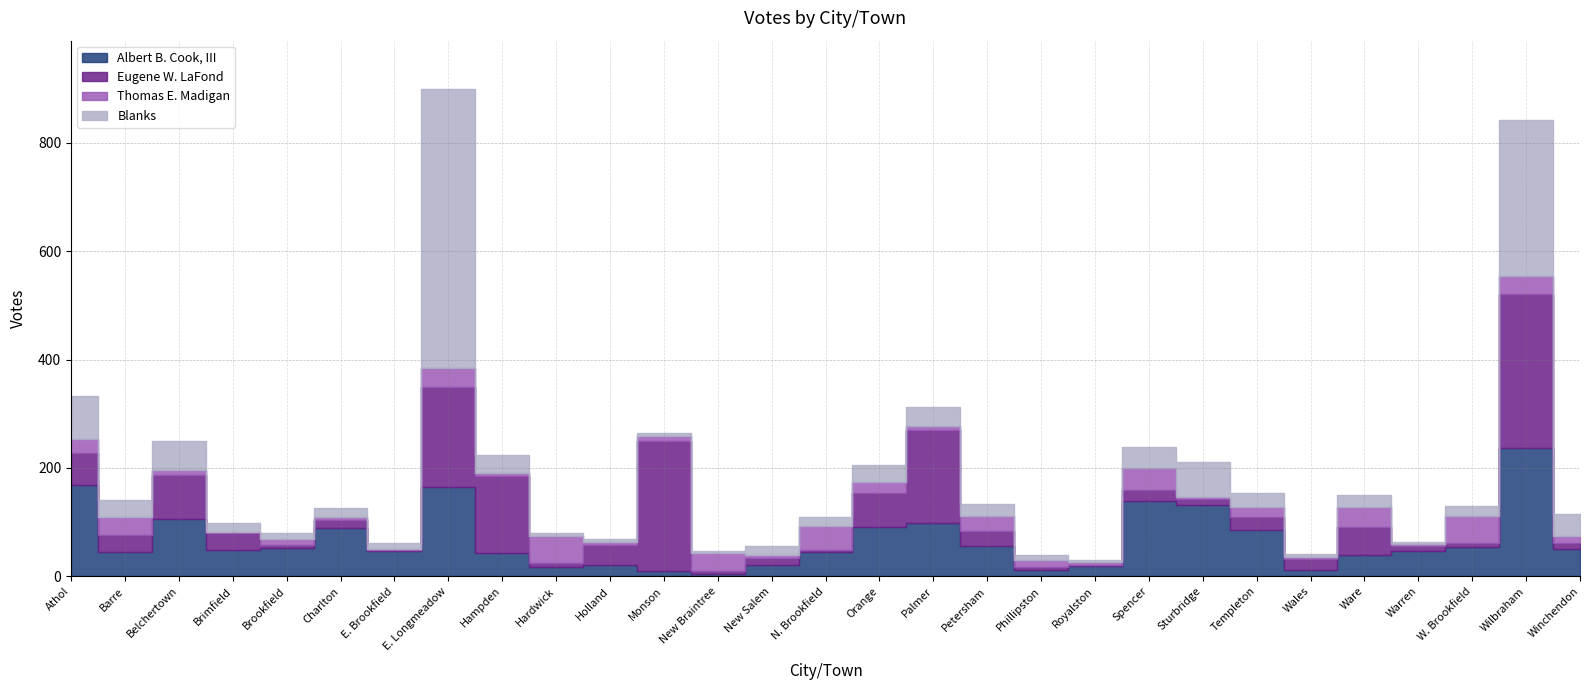

Which has a higher value, E. Longmeadow or Winchendon?

E. Longmeadow